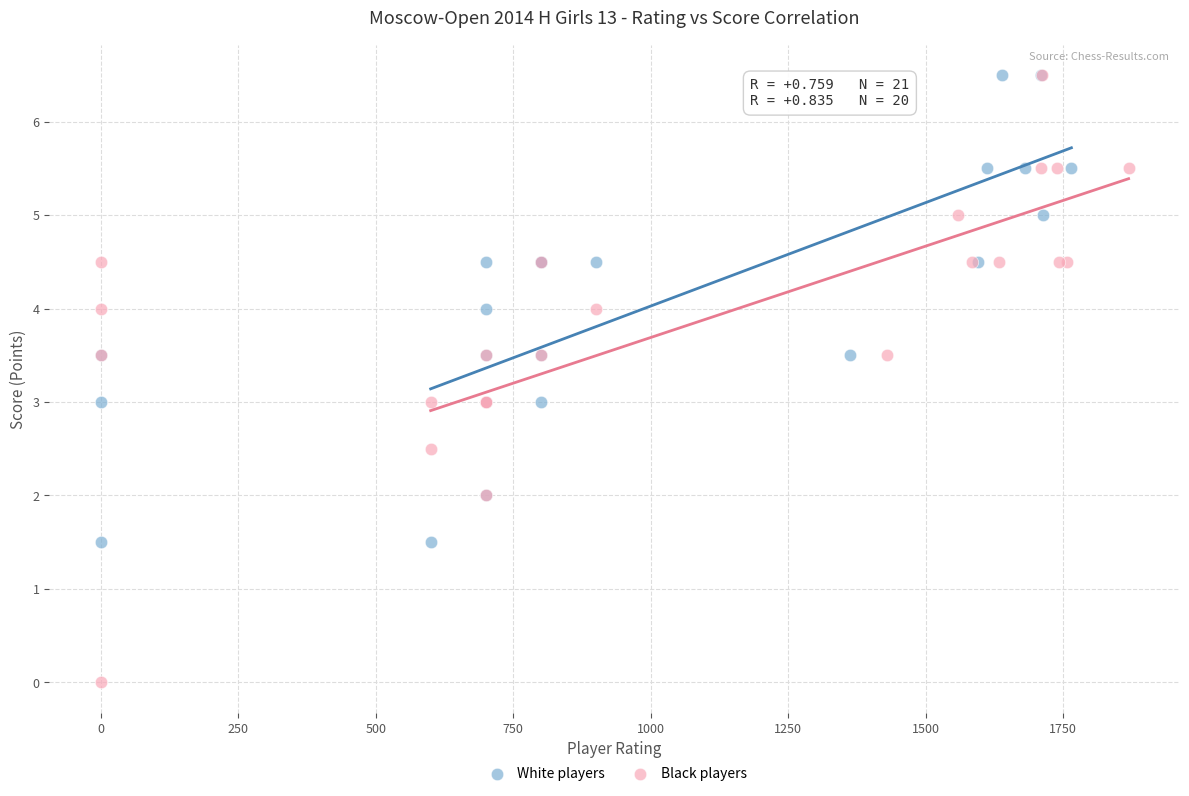

Which series reaches the minimum Y coordinate?

Black players